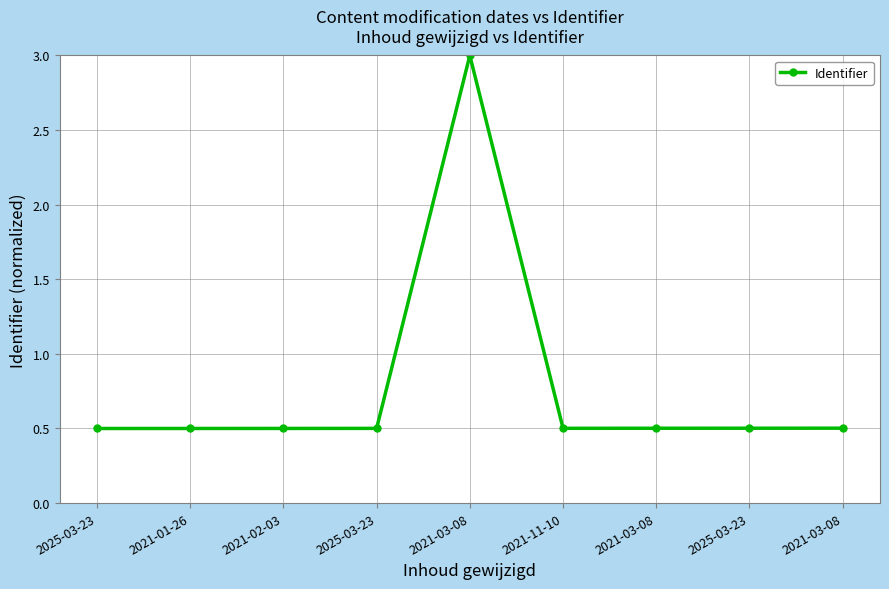

Which category has the lowest value across all series?

2025-03-23